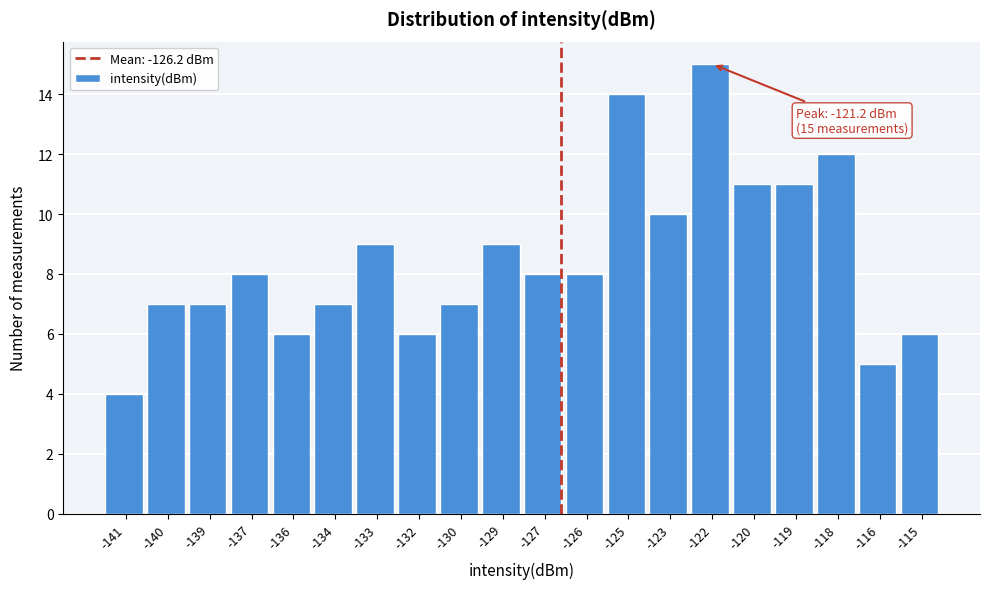

Reading left to right, what are all the values shown in this chart?

4	7	7	8	6	7	9	6	7	9	8	8	14	10	15	11	11	12	5	6